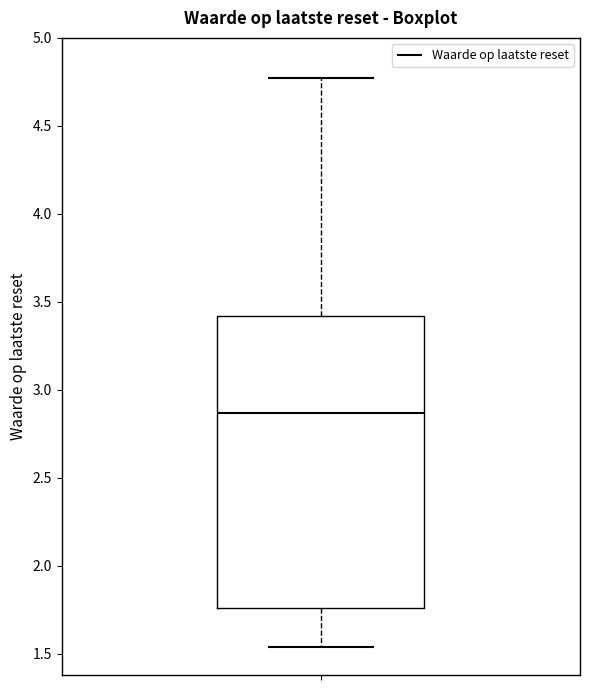

Read this box plot against the y-axis: the position of the median line, the range covered by the box, and the ends of both whiskers. The values are not printed on the chart, so give them approximately, as read against the axis.

median 2.85, box 1.75 to 3.40, whiskers 1.55 to 4.75